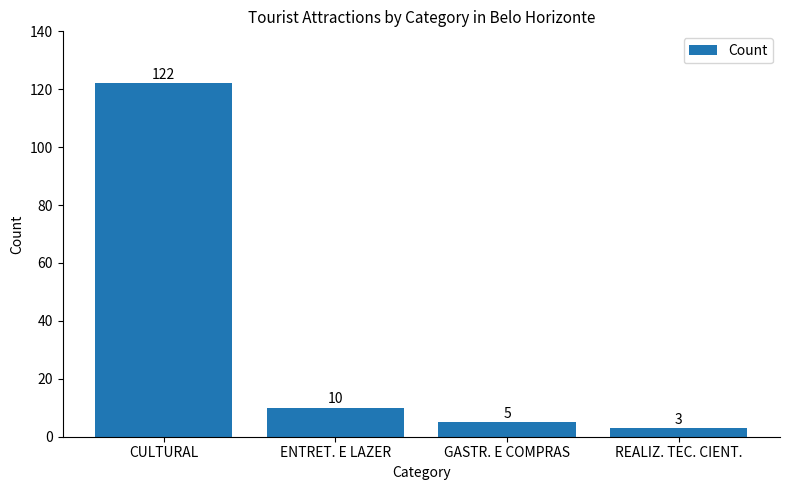

Reading left to right, list all the values displayed in this chart.

CULTURAL=122	ENTRET. E LAZER=10	GASTR. E COMPRAS=5	REALIZ. TEC. CIENT.=3